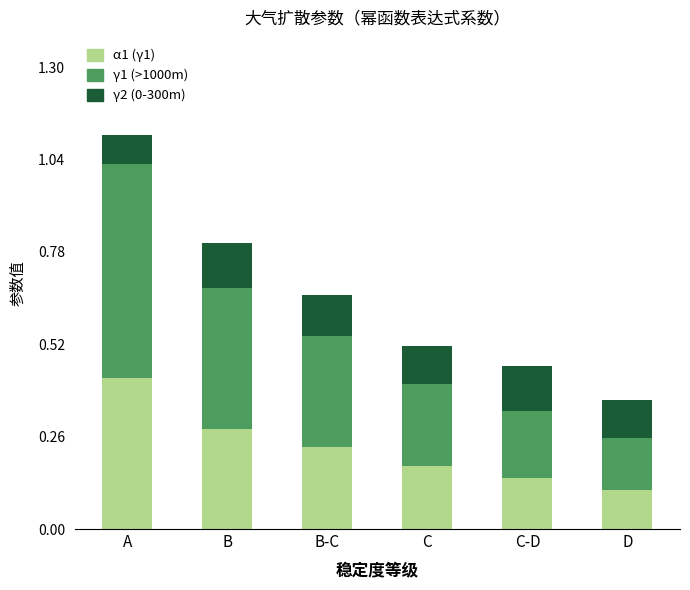

What is the sum of the α1 (γ1) values at B and A?

0.7